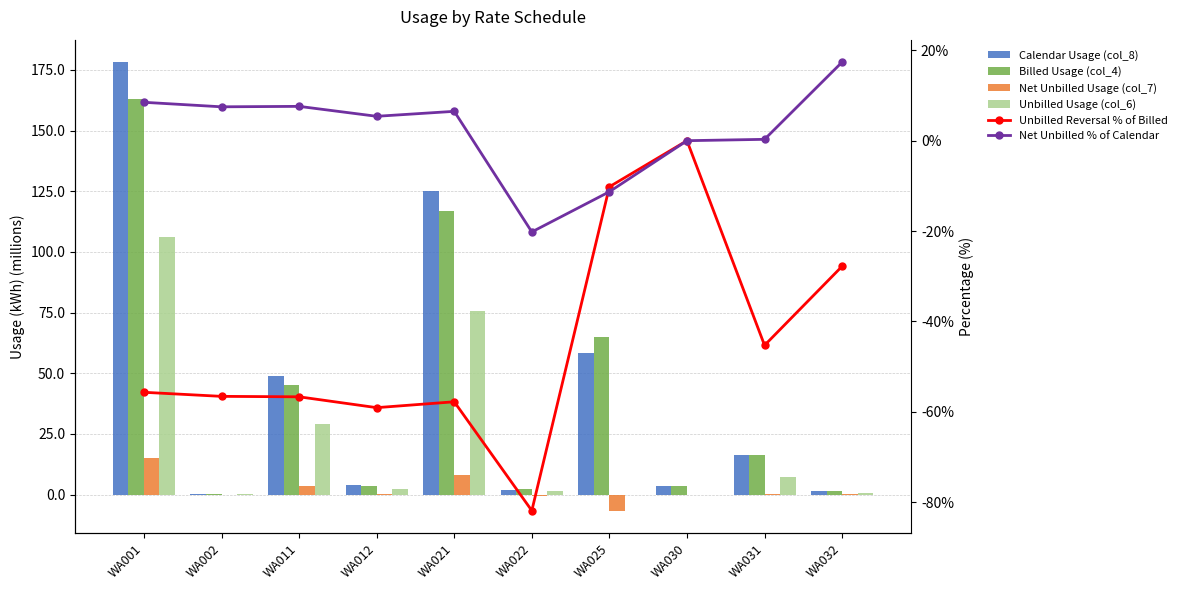

Which category has the highest value in the Net Unbilled Usage (col_7) series?

WA001